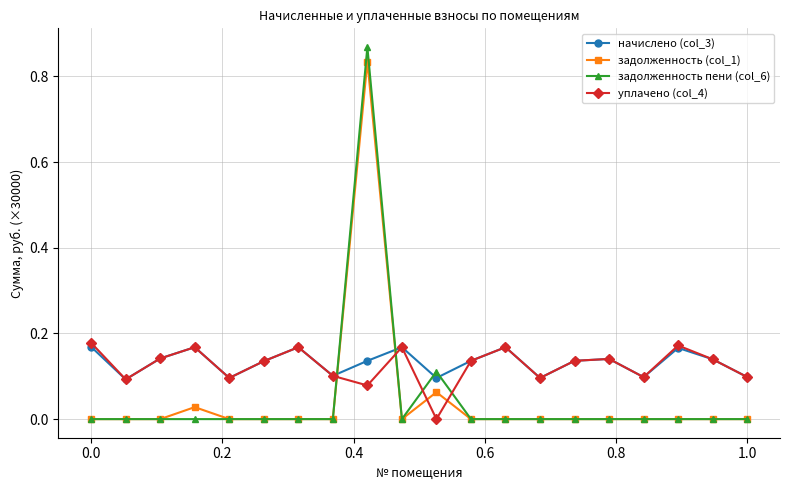

Which series has the widest spread of values?

задолженность пени (col_6)